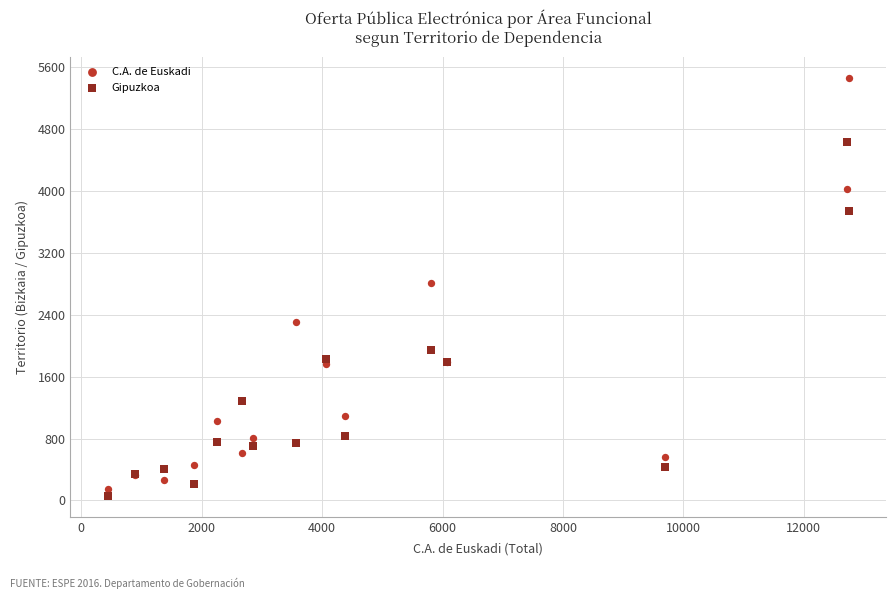

Which series has the widest spread of Y values?

C.A. de Euskadi